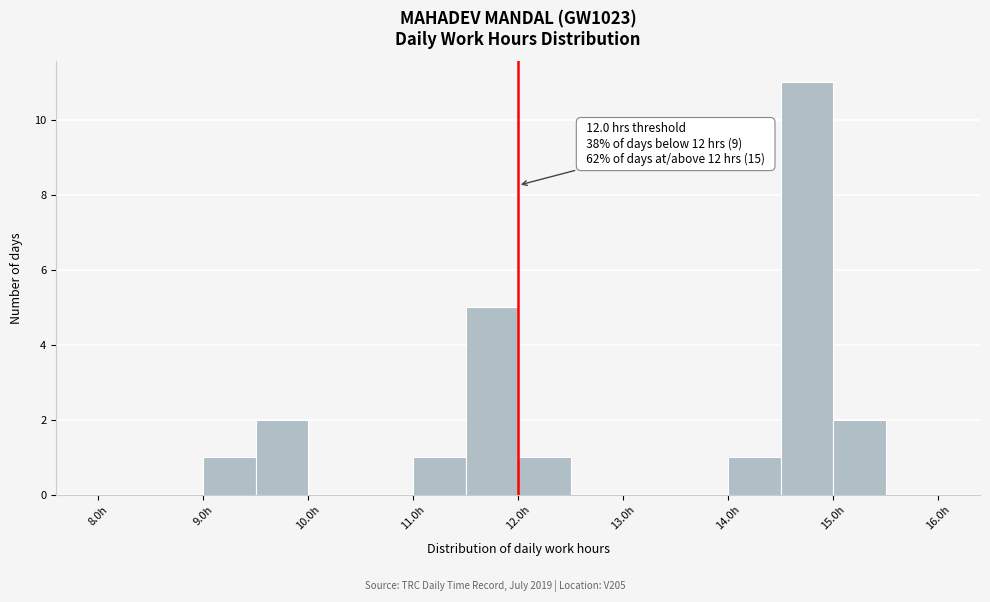

Over which range of the x-axis is the bar tallest?

14.5 to 15.0